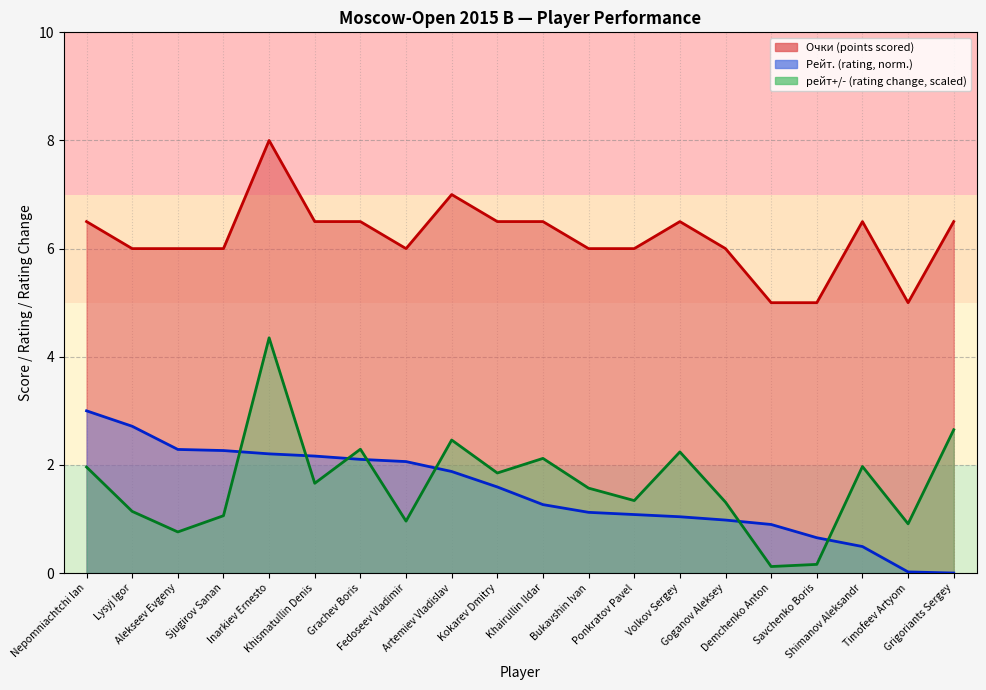

What are all the series names shown in the legend?

Очки, Рейт., рейт+/-